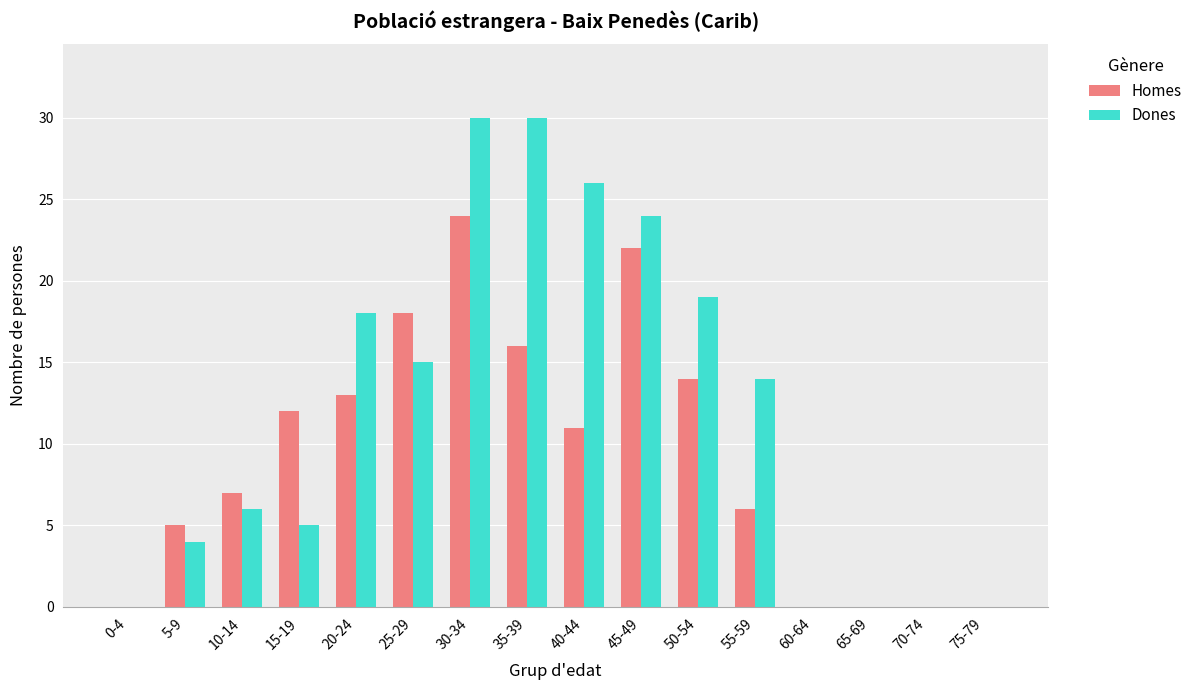

What is the maximum value for Dones?

30